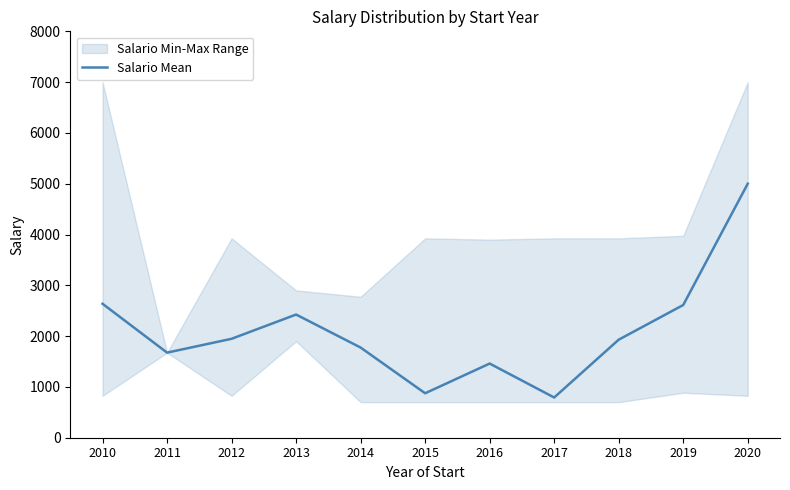

What is the difference between the second highest and minimum values?

1845.3